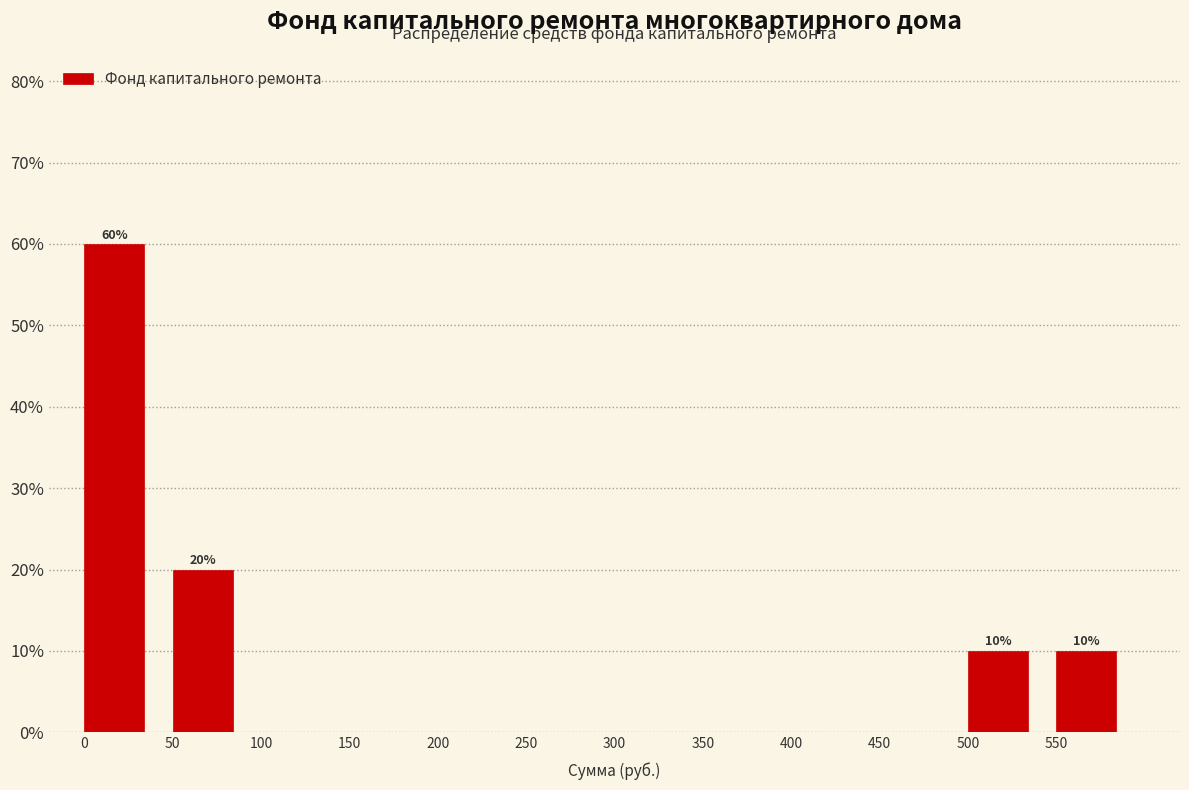

Reading right to left, what are all the values shown in this chart?

550=10	500=10	450=0	400=0	350=0	300=0	250=0	200=0	150=0	100=0	50=20	0=60